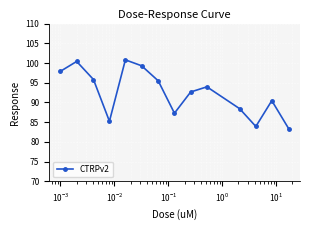

What is the difference between the maximum and minimum values?

17.4